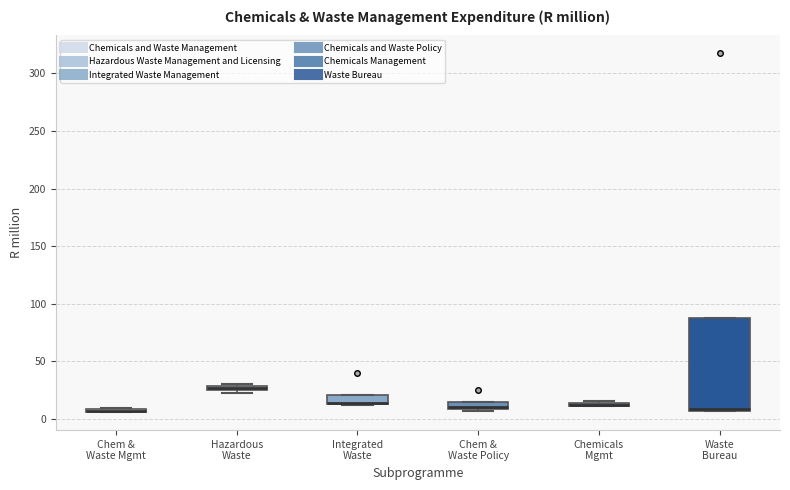

Where is the lower edge of the box for Chem & Waste Policy on the y-axis? The values are not printed on the chart, so give them approximately, as read against the axis.

10